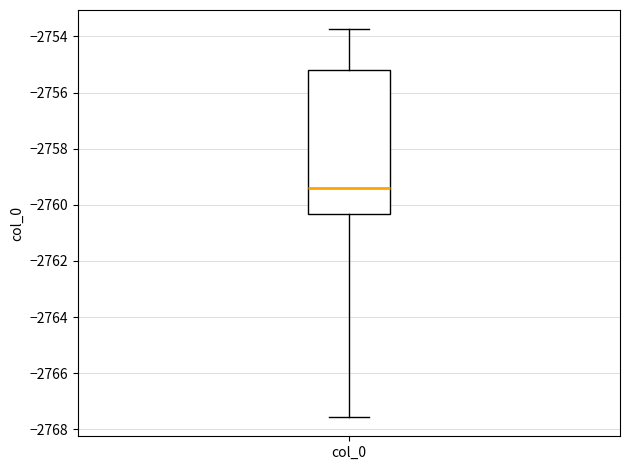

Read this box plot against the y-axis: the position of the median line, the range covered by the box, and the ends of both whiskers. The values are not printed on the chart, so give them approximately, as read against the axis.

median -2759.4, box -2760.4 to -2755.2, whiskers -2767.6 to -2753.8